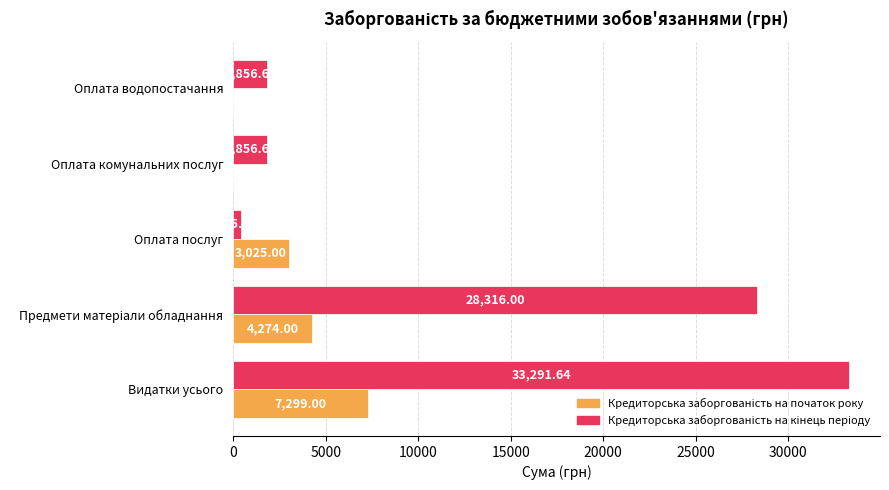

At which category is the sum across all series the highest?

Видатки усього